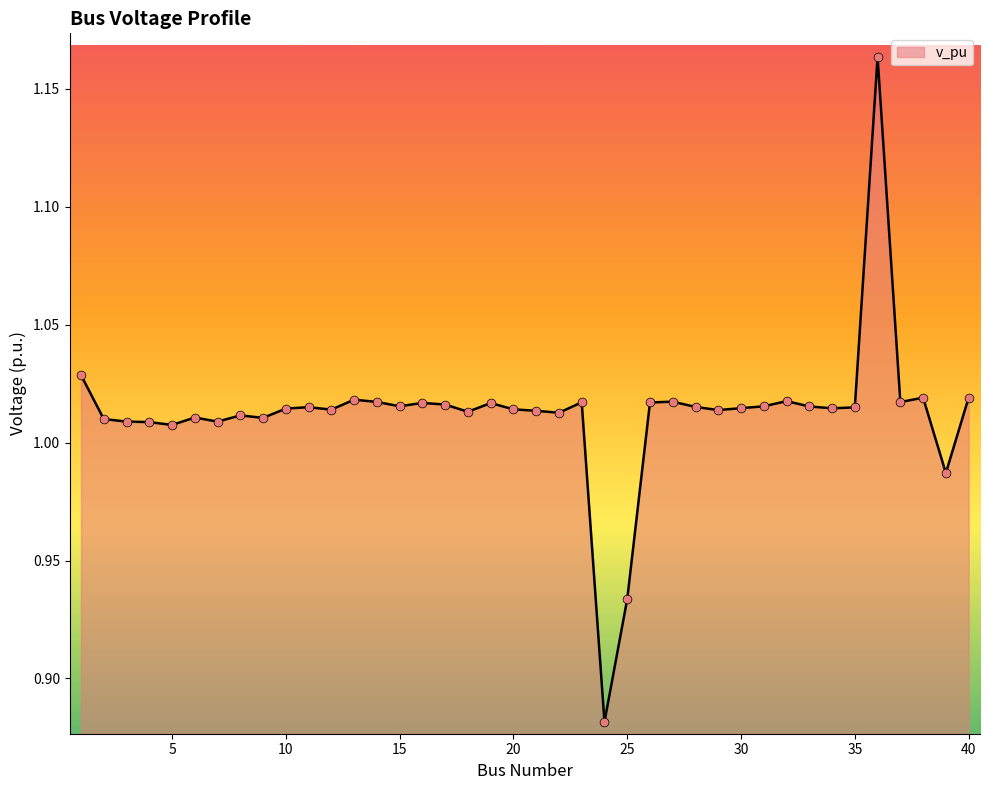

What is the difference between the maximum and minimum values?

0.3